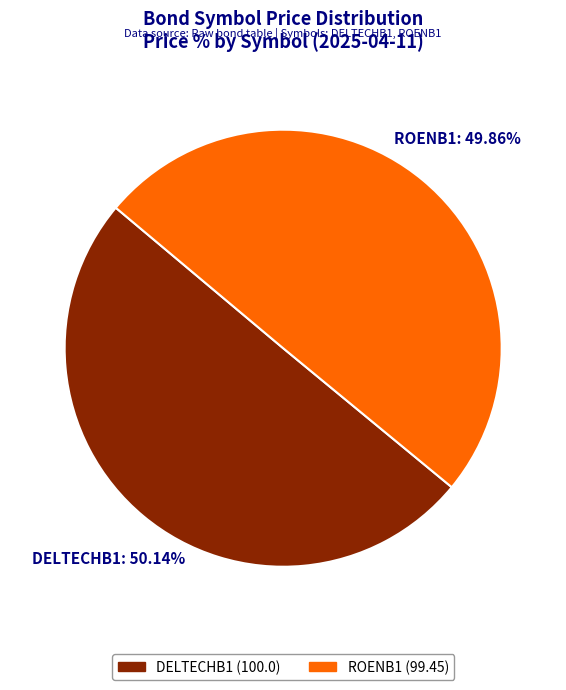

Is there any slice that represents more than half of the pie?

Yes